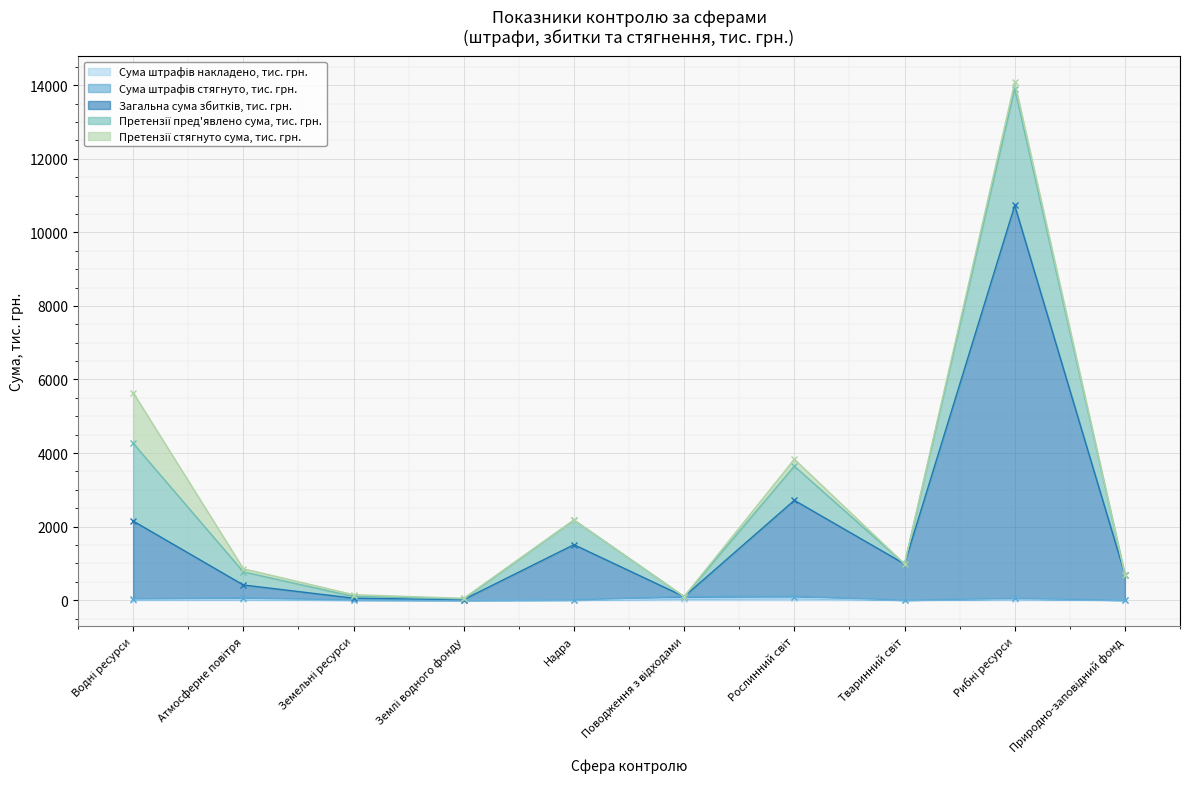

Rank the categories by Сума штрафів стягнуто, тис. грн. value from highest to lowest.

Поводження з відходами, Рослинний світ, Атмосферне повітря, Водні ресурси, Рибні ресурси, Земельні ресурси, Надра, Тваринний світ, Землі водного фонду, Природно-заповідний фонд